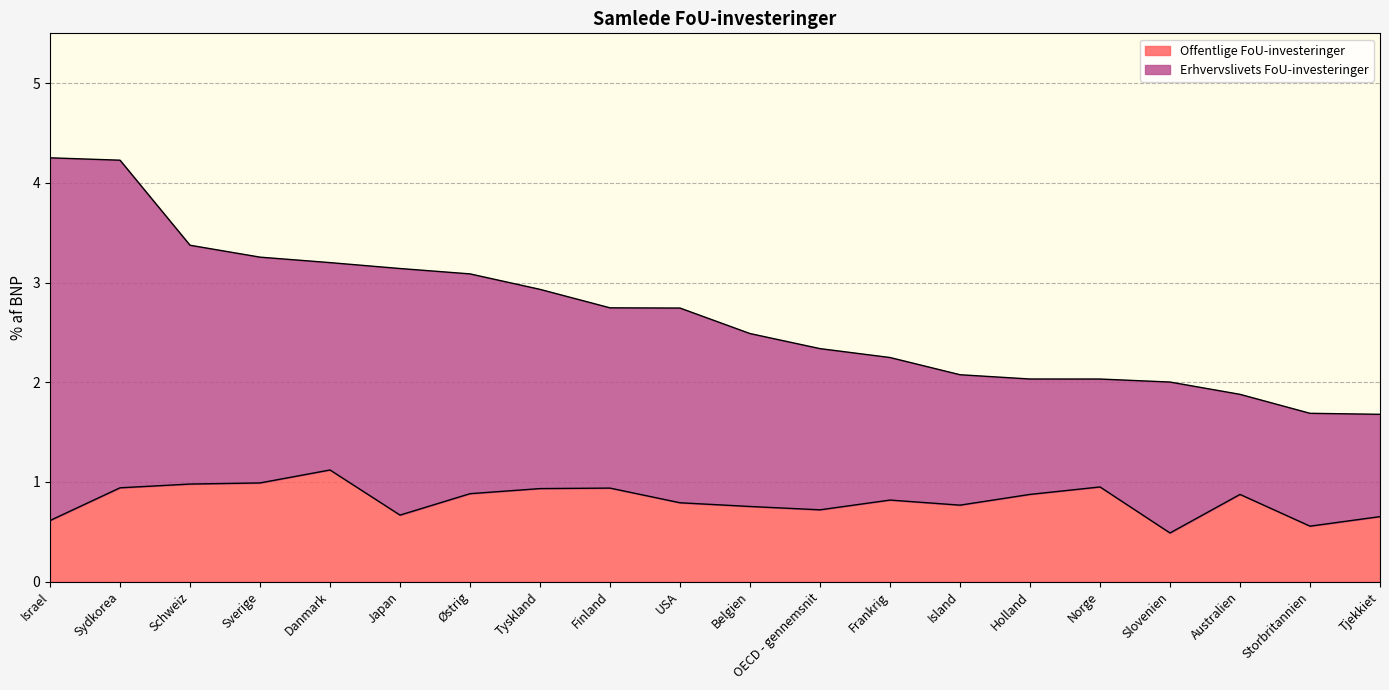

How many points are lower than both their immediate neighbors (excluding endpoints)?

5